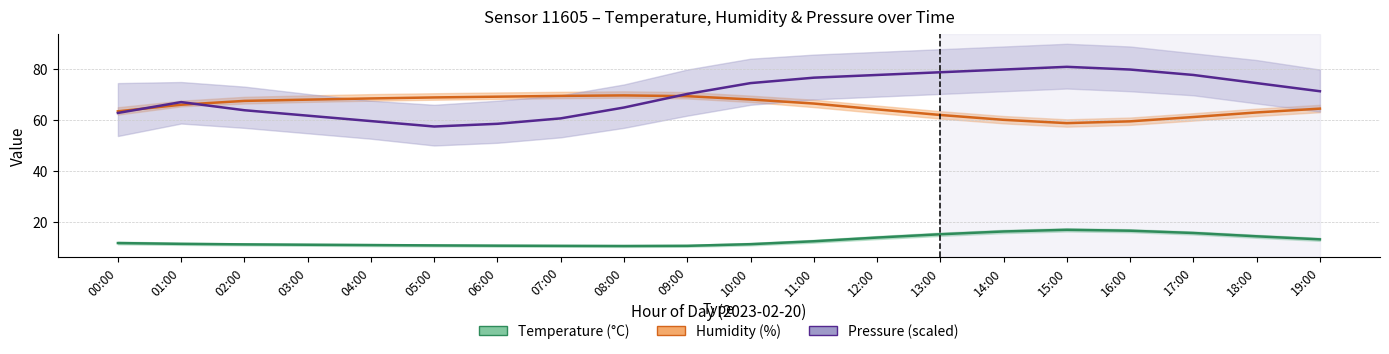

True or false: Humidity (%) and Temperature (°C) cross at least once.

False